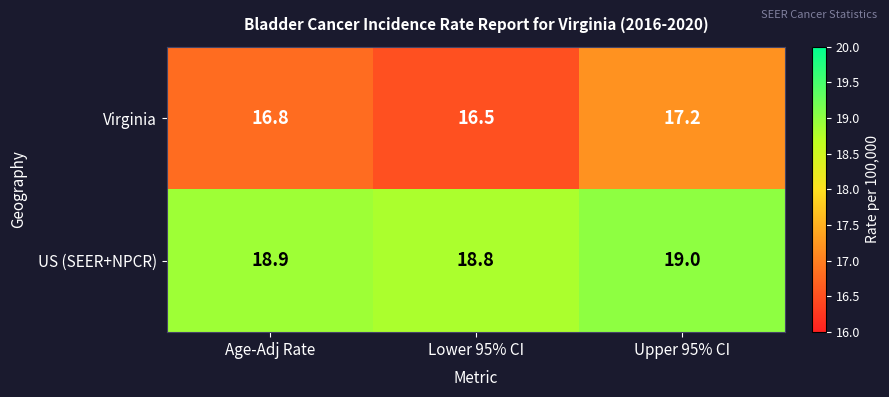

At which category is the sum across all series the highest?

Upper 95% CI